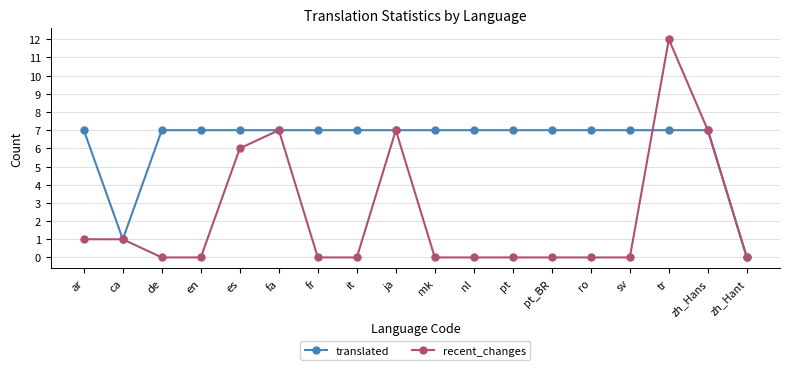

What is the sum of all translated values?

113